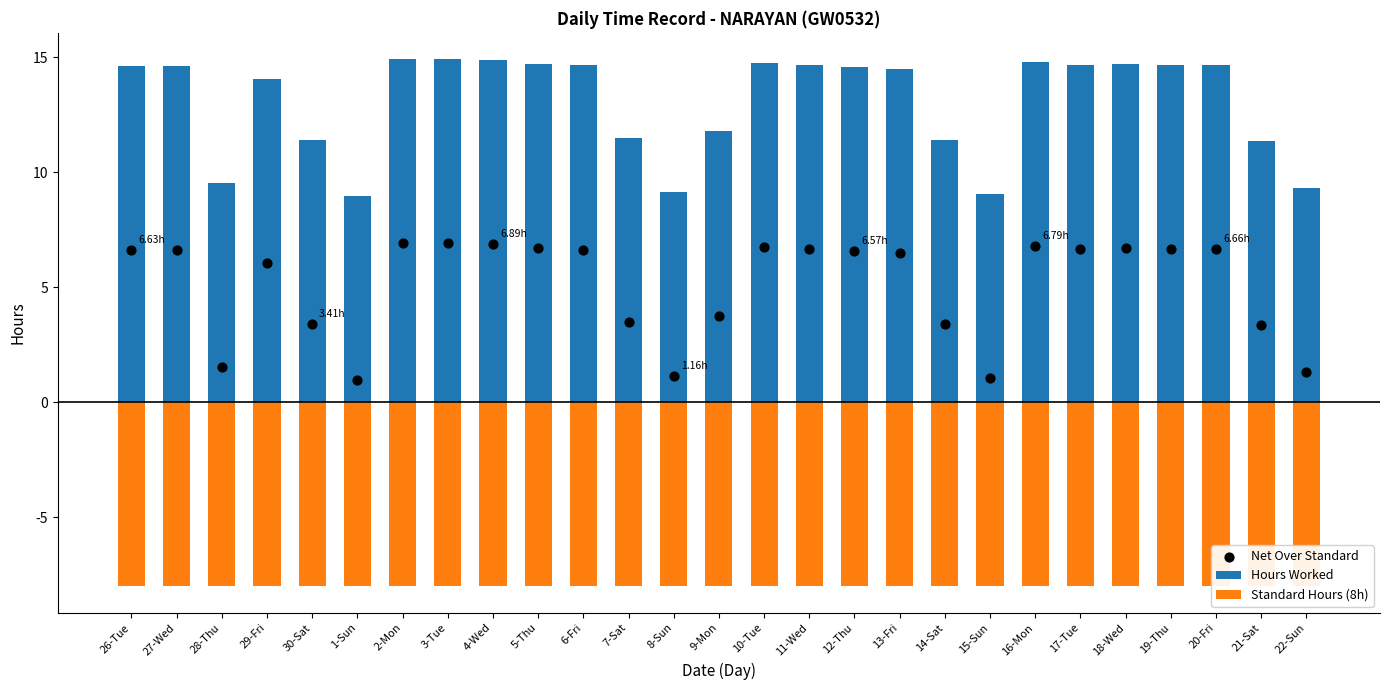

Which series has the largest total across all categories?

Hours Worked